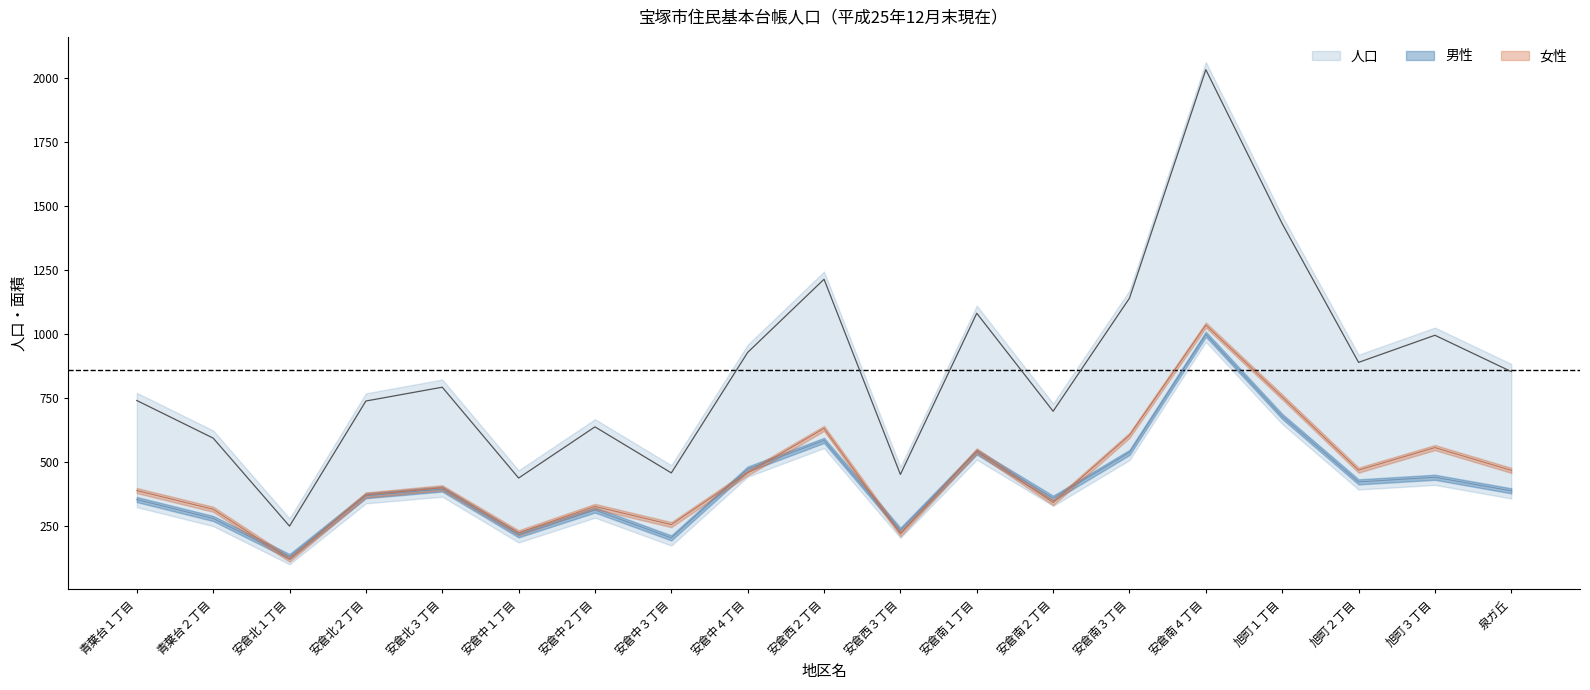

What is the average value of the 人口 series?

860